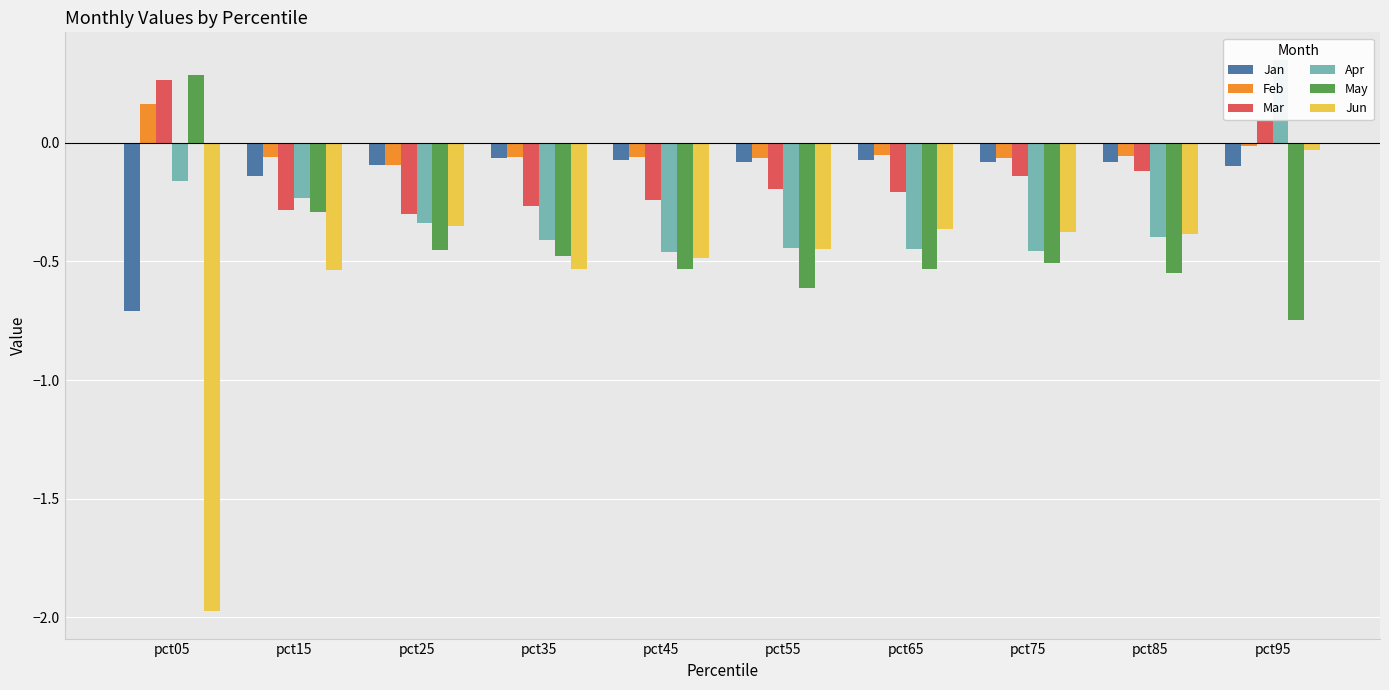

What is the difference between the maximum and minimum values in the Jun series?

1.9